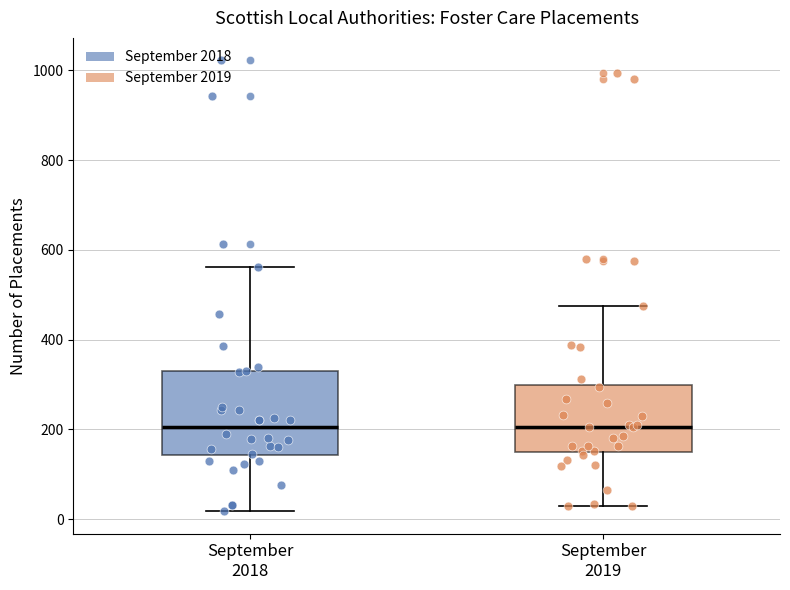

Where is the lower edge of the box for September 2018 on the y-axis? The values are not printed on the chart, so give them approximately, as read against the axis.

140